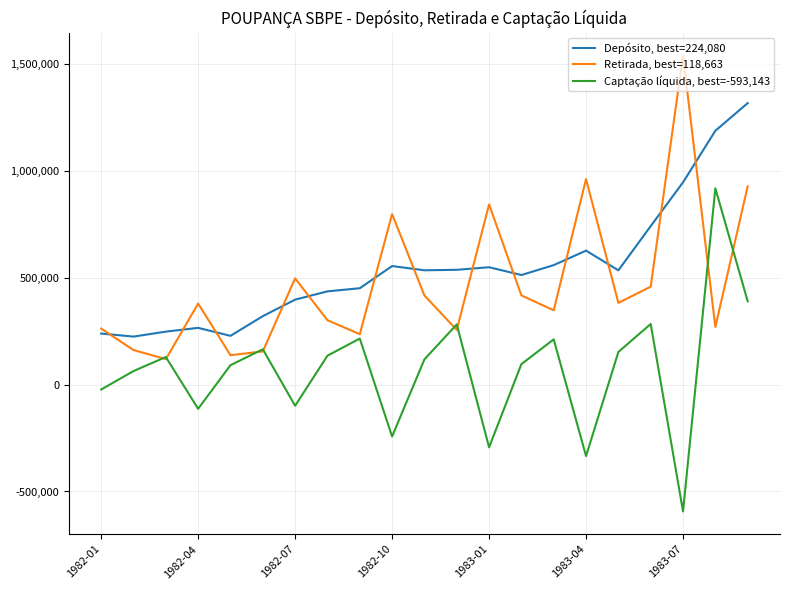

Rank the series by their average value, from lowest to highest.

Captação líquida, best=-593,143, Retirada, best=118,663, Depósito, best=224,080